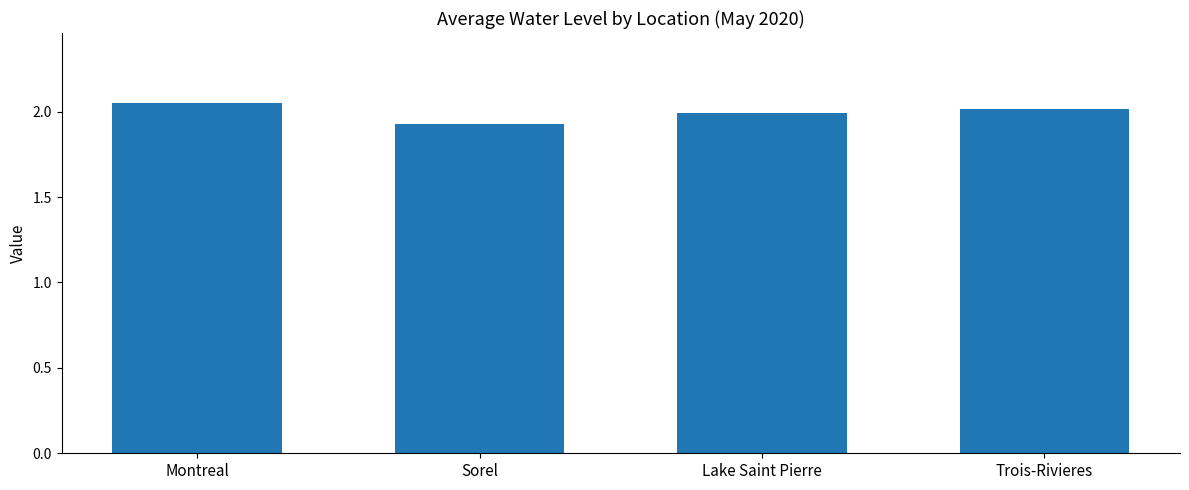

List the labels in order of value, largest first.

Montreal, Trois-Rivieres, Lake Saint Pierre, Sorel